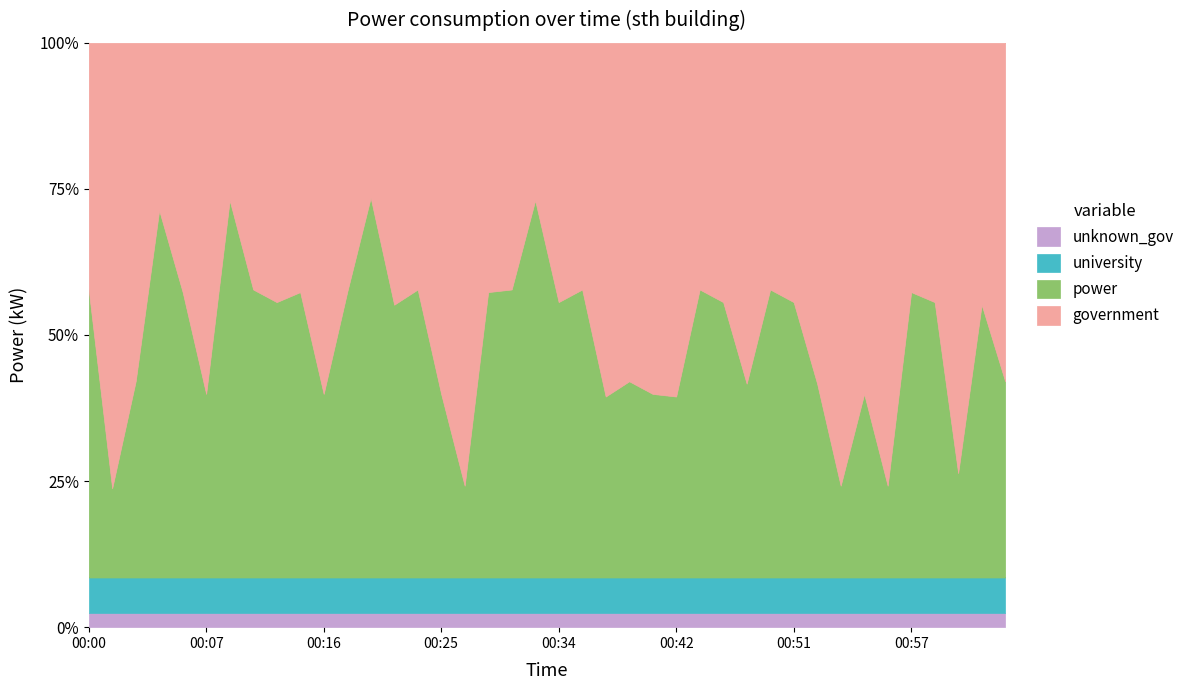

What is the label of the 19th point from the left?

00:30